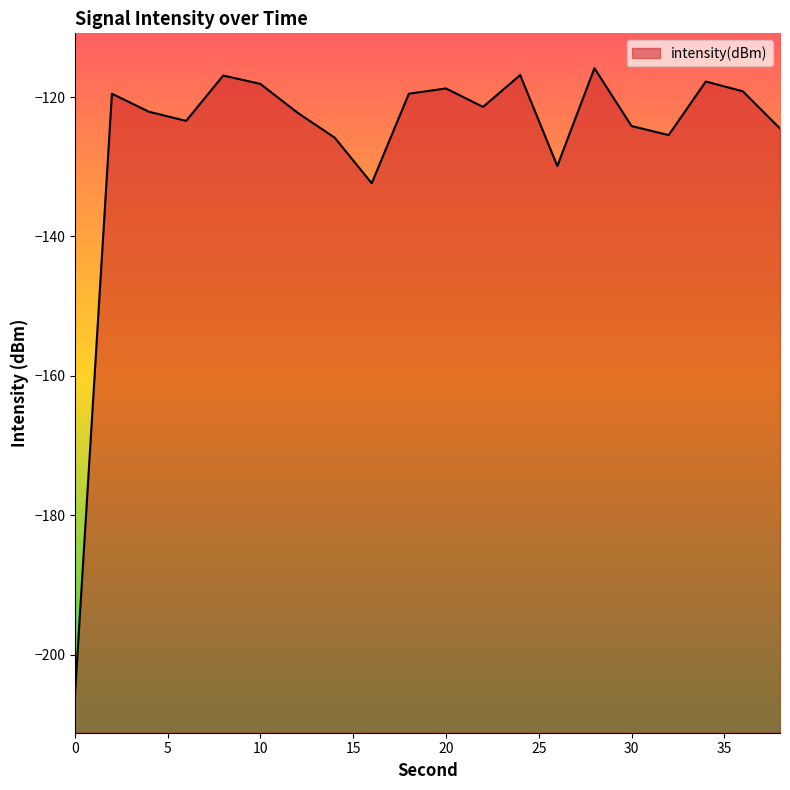

The value at 2 is -119.5. True or false?

True